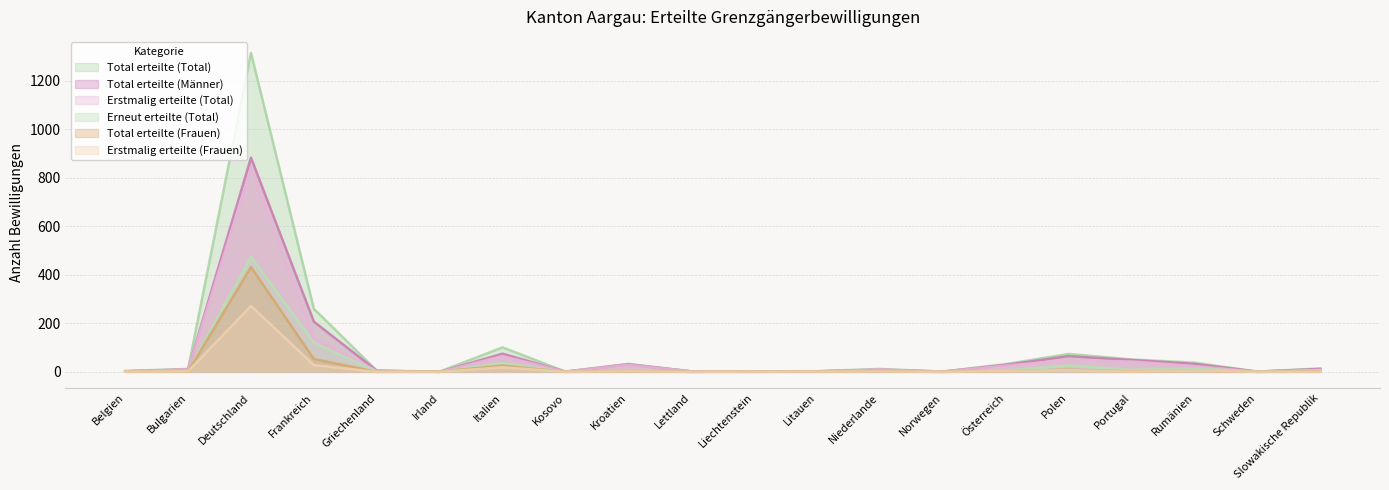

Reading left to right, transcribe all the data shown in this chart.

Total erteilte (Total): 4	12	1315	260	5	1	101	1	33	2	2	3	12	1	32	74	51	38	1	14
Total erteilte (Frauen): 2	2	432	53	0	1	26	0	2	0	1	1	3	0	3	9	2	5	0	2
Total erteilte (Männer): 2	10	883	207	5	0	75	1	31	2	1	2	9	1	29	65	49	33	1	12
Erstmalig erteilte (Total): 2	10	840	140	4	0	65	1	29	2	2	2	10	1	26	48	43	24	0	8
Erstmalig erteilte (Frauen): 1	2	272	28	0	0	19	0	2	0	1	1	2	0	3	7	1	5	0	1
Erneut erteilte (Total): 2	2	475	120	1	1	36	0	4	0	0	1	2	0	6	26	8	14	1	6